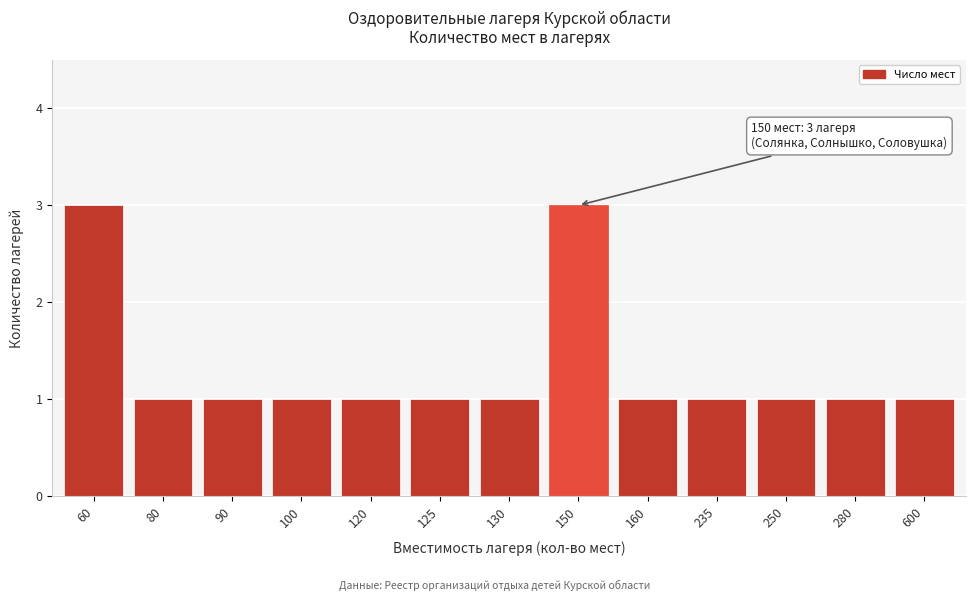

Reading right to left, extract all data points from this chart.

600=1	280=1	250=1	235=1	160=1	150=3	130=1	125=1	120=1	100=1	90=1	80=1	60=3